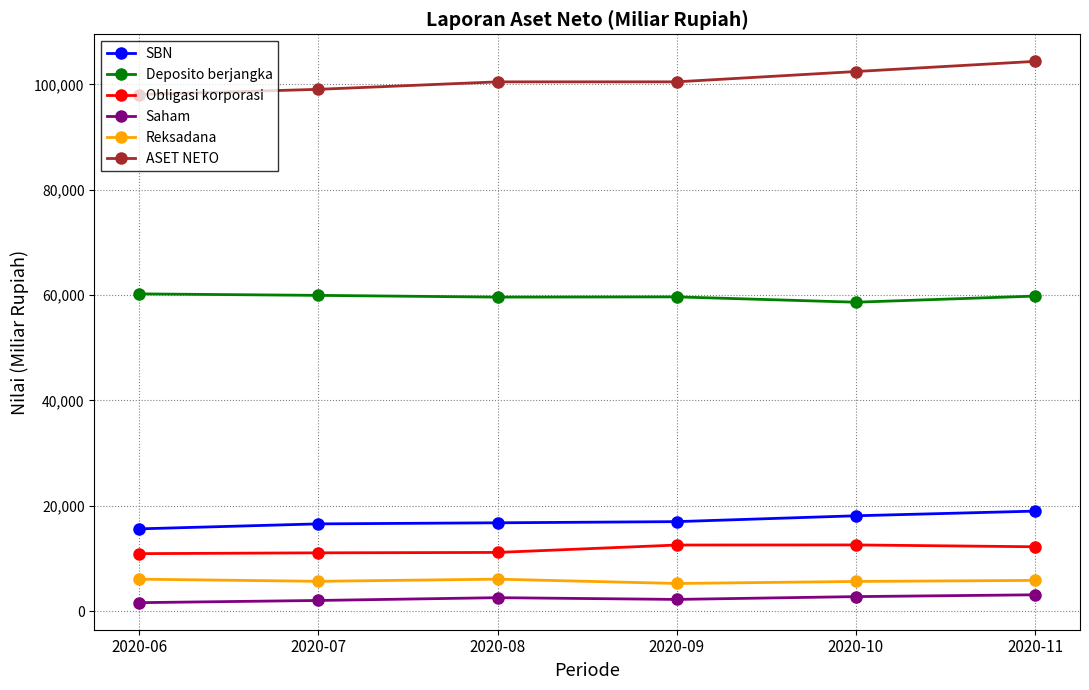

Does the chart have visible grid lines?

Yes